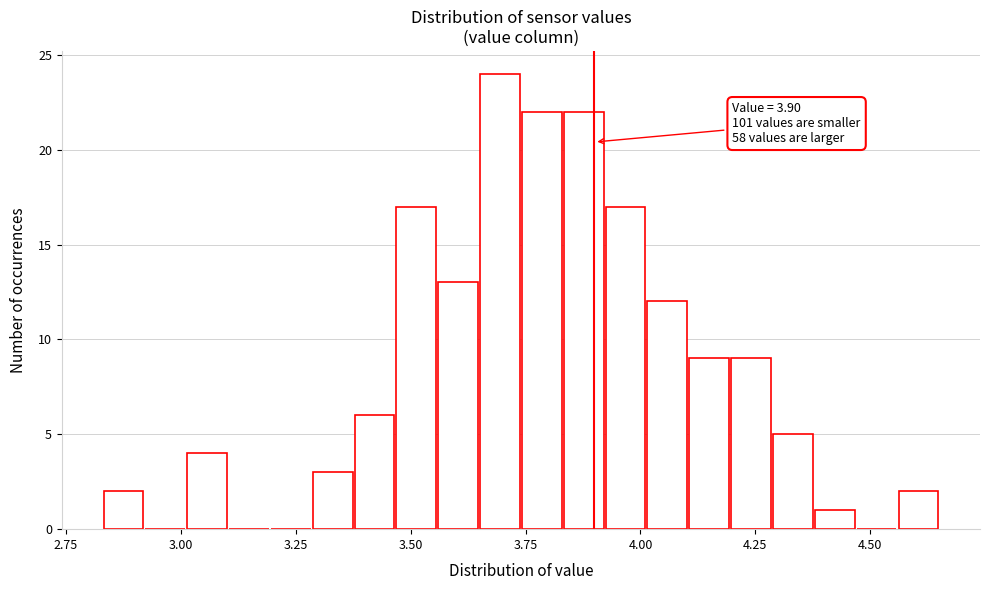

Read against the x-axis, roughly where is the centre of the tallest bar?

3.70